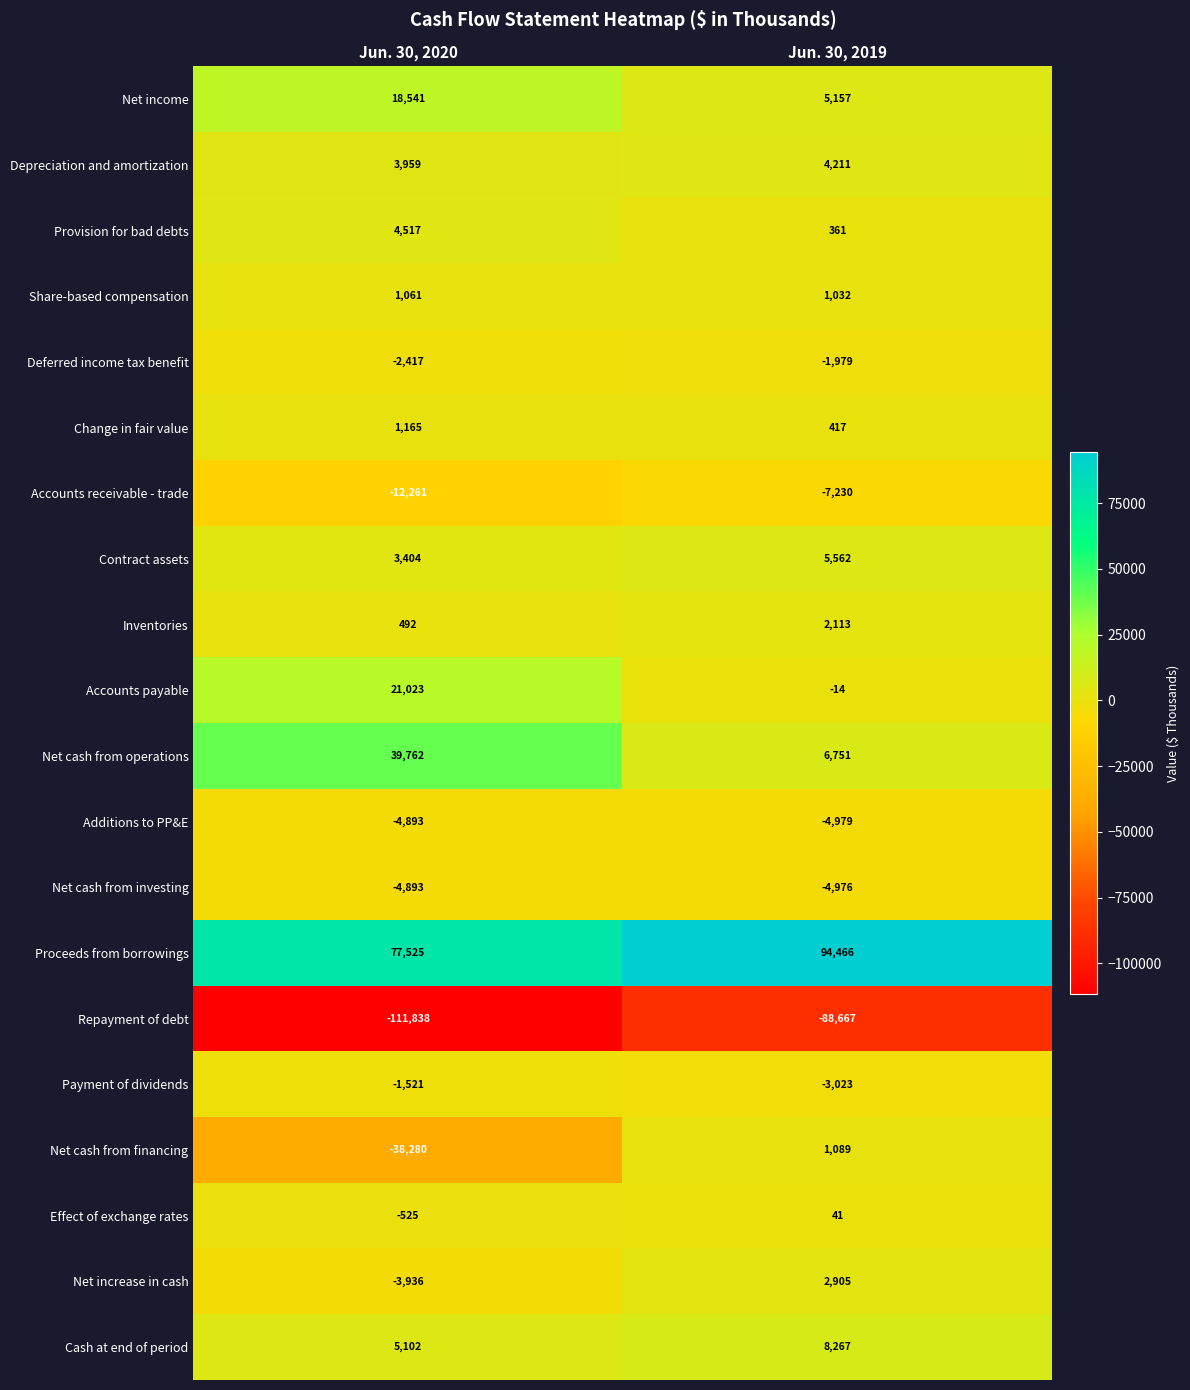

What is the difference between the Contract assets values at Jun. 30, 2020 and Jun. 30, 2019?

2158